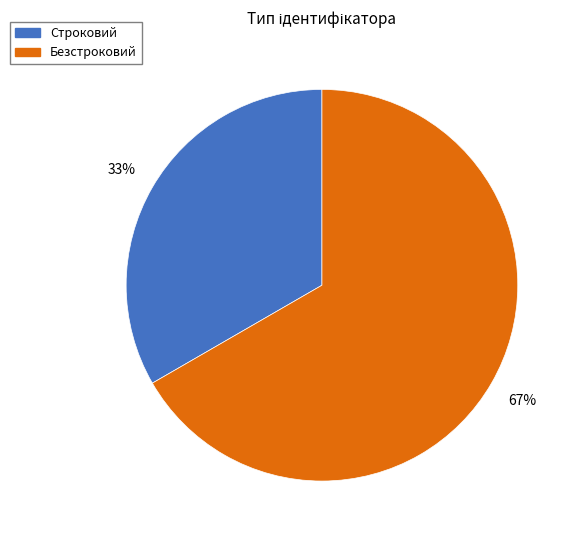

To the nearest percent, what portion does Строковий represent?

33%